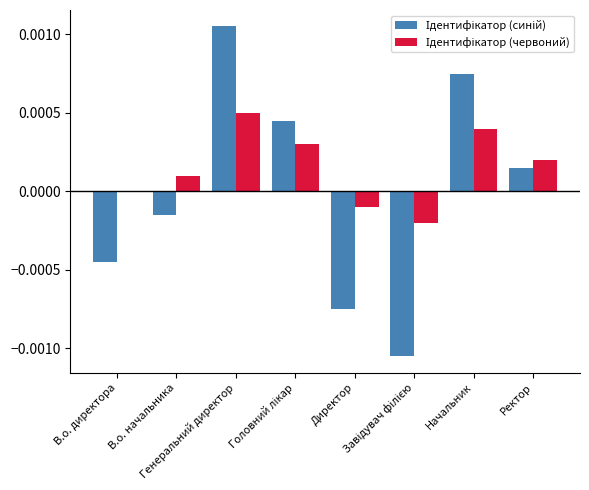

What position from the left is Начальник?

7